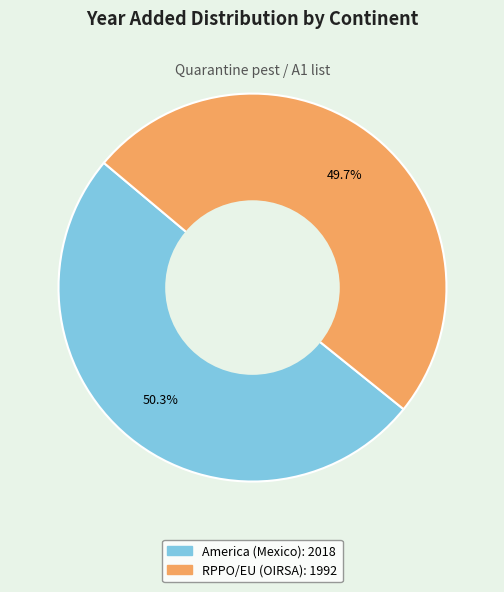

To the nearest percent, what is the average slice percentage?

50%